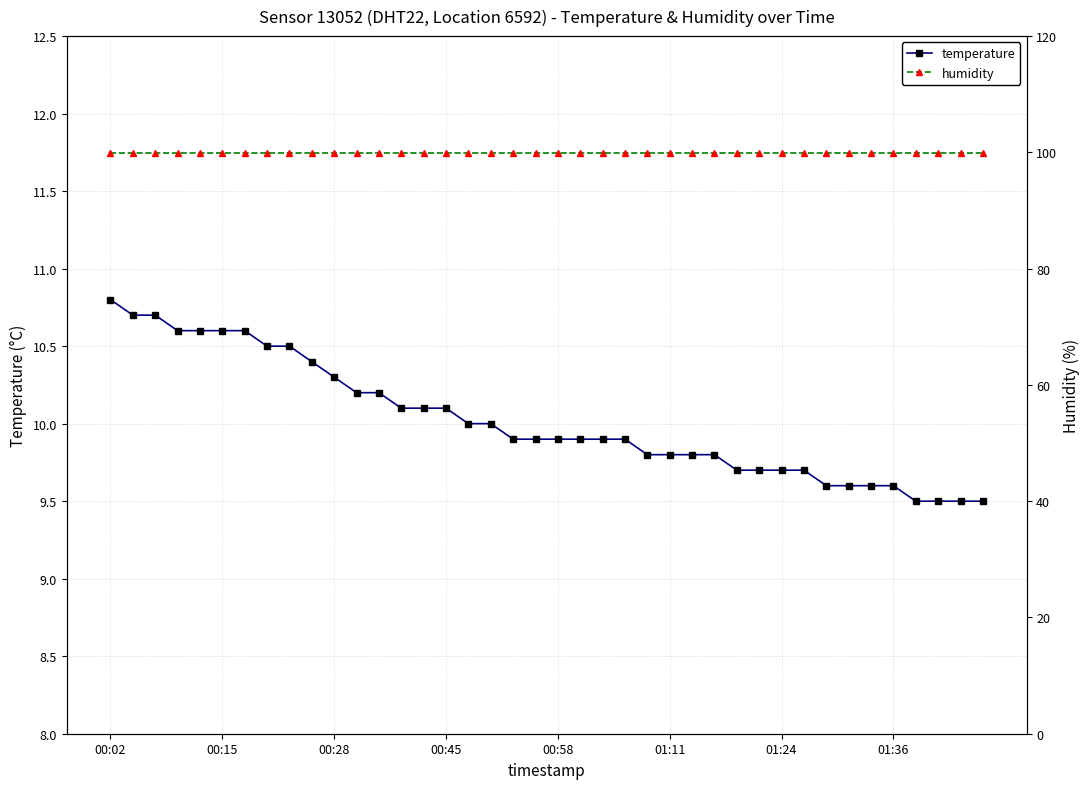

Which label corresponds to the largest value in the chart?

00:02